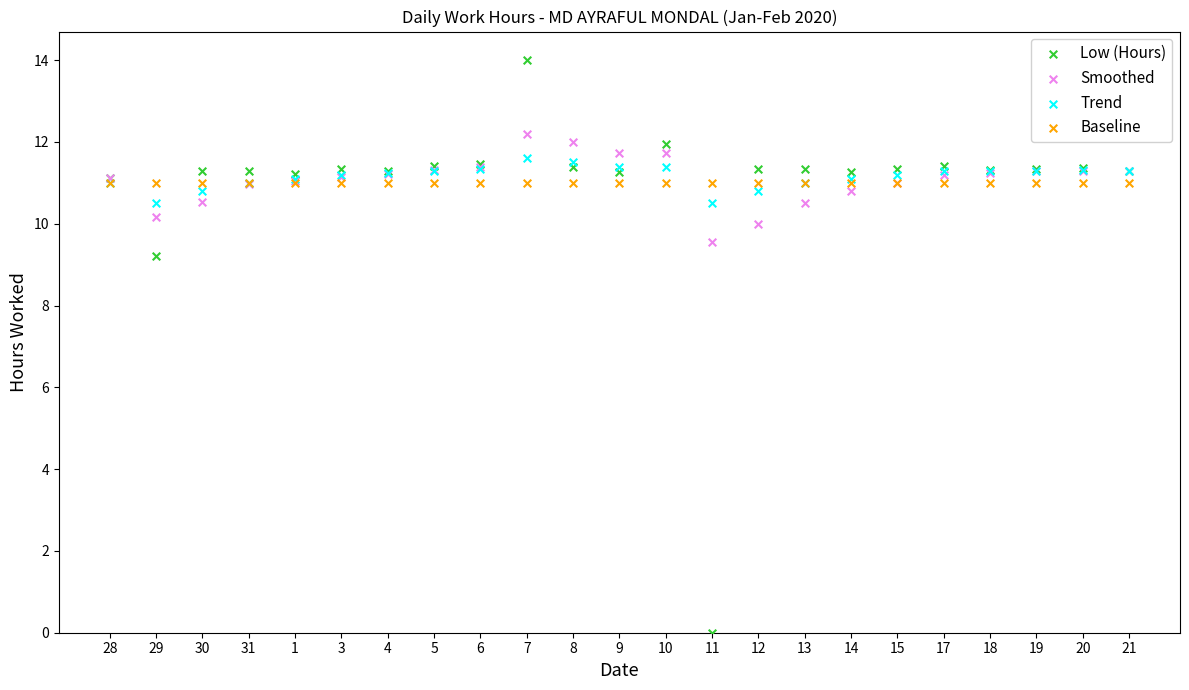

What are all the series names shown in the legend?

Low (Hours), Smoothed, Trend, Baseline